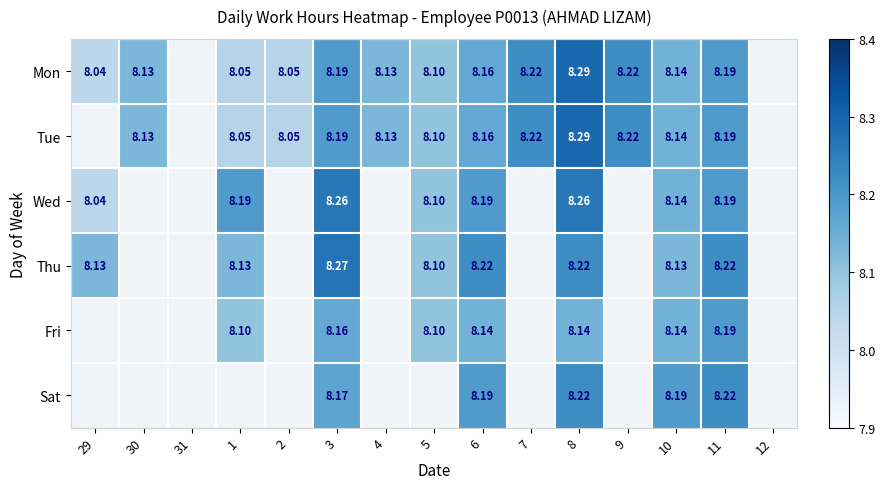

How many data points does each series have?

15